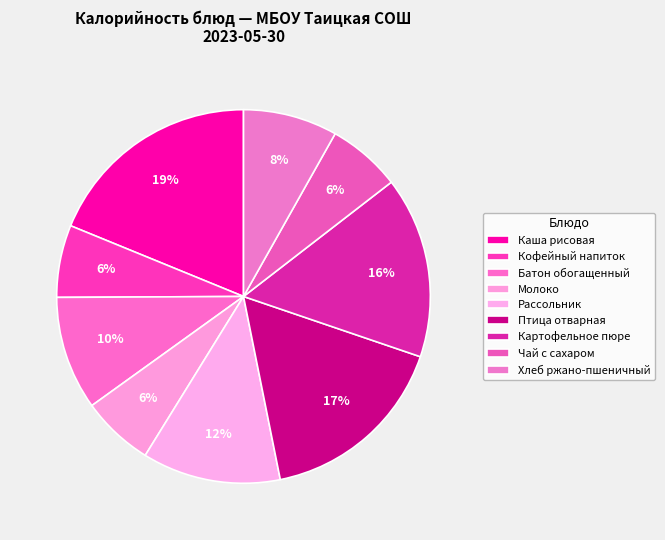

What is the ratio of the value at Птица отварная to the value at Батон обогащенный?

1.7